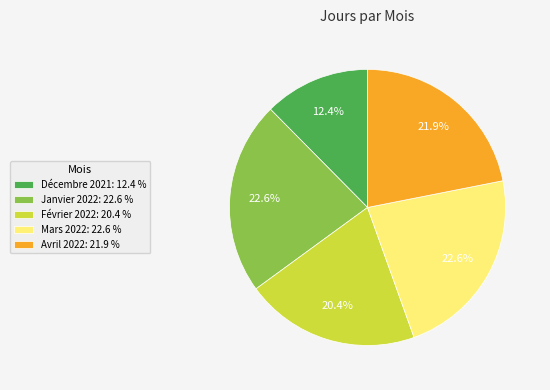

To the nearest percent, what percentage of the pie is Avril 2022?

22%